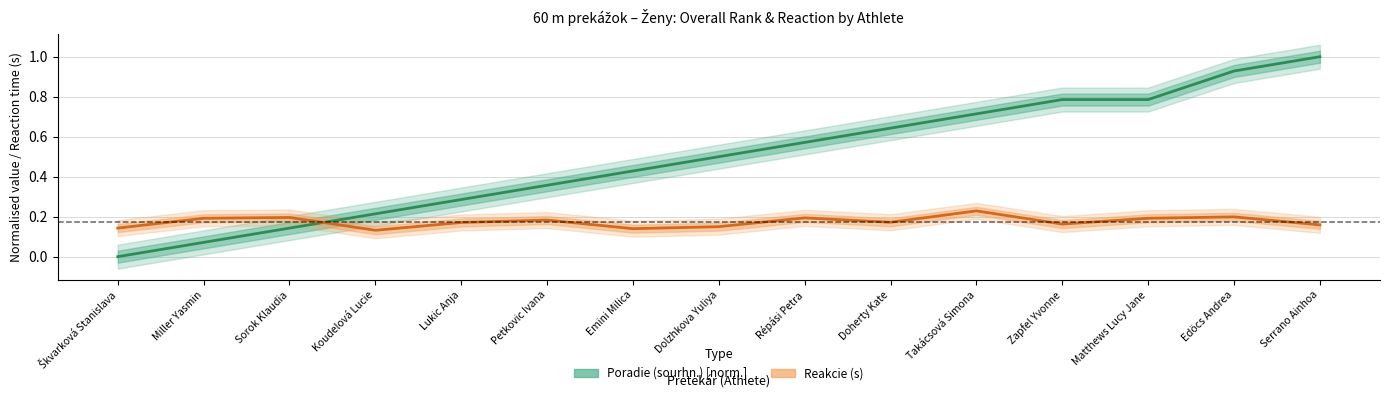

What is the maximum value for Reakcie (s)?

0.2